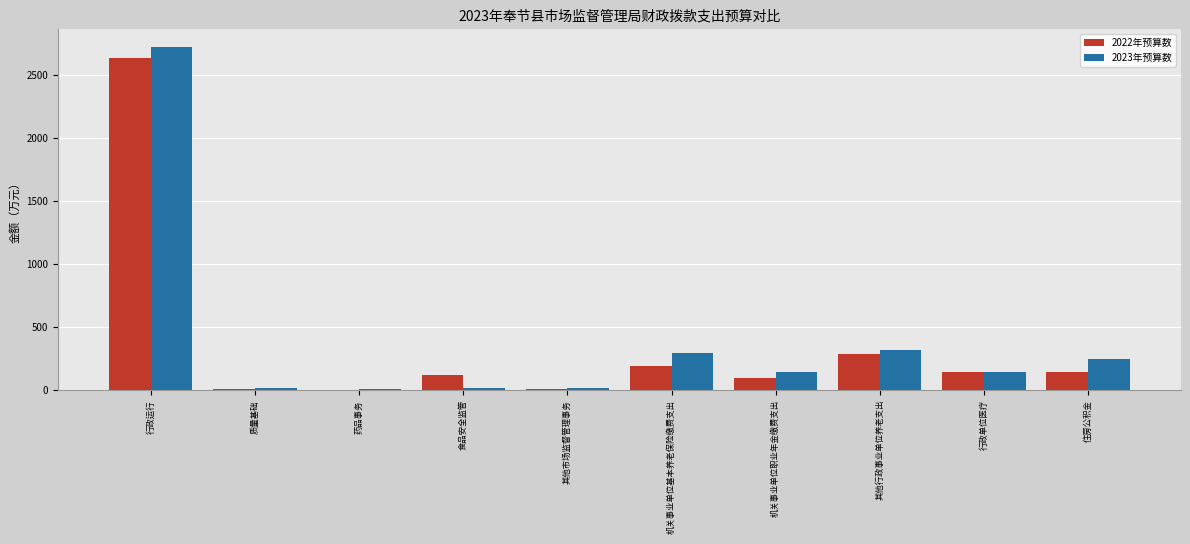

Where does the 2023年预算数 series first go above 148?

行政运行